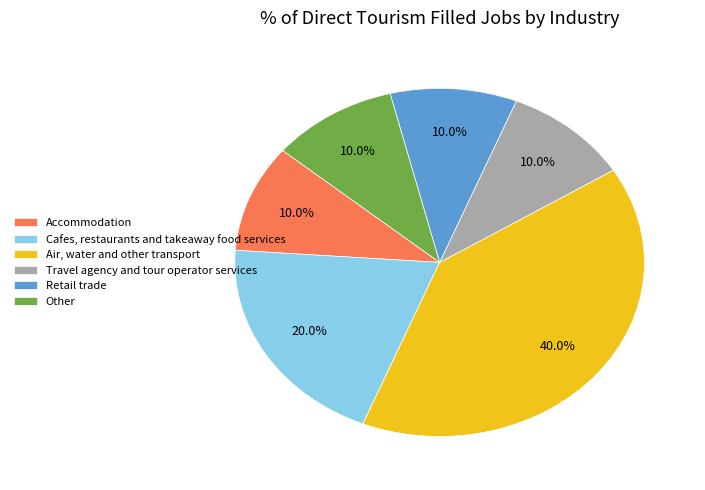

To the nearest percent, what is the difference between the largest and smallest slice percentages?

30%